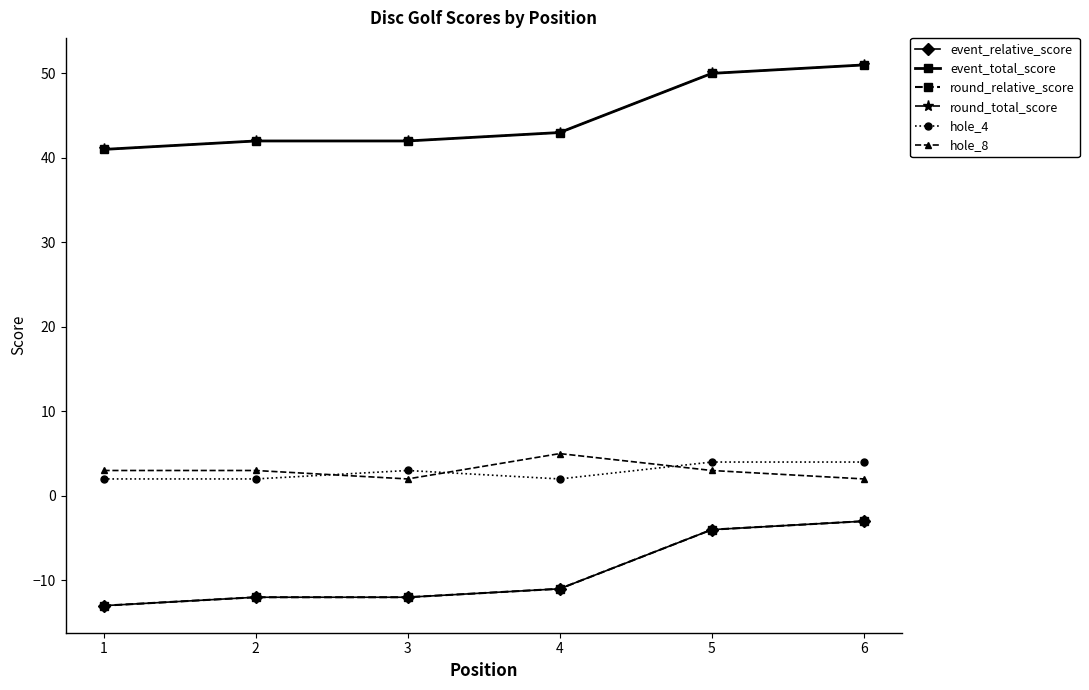

Reading left to right, extract all data points from this chart.

event_relative_score: -13	-12	-12	-11	-4	-3
event_total_score: 41	42	42	43	50	51
round_relative_score: -13	-12	-12	-11	-4	-3
round_total_score: 41	42	42	43	50	51
hole_4: 2	2	3	2	4	4
hole_8: 3	3	2	5	3	2